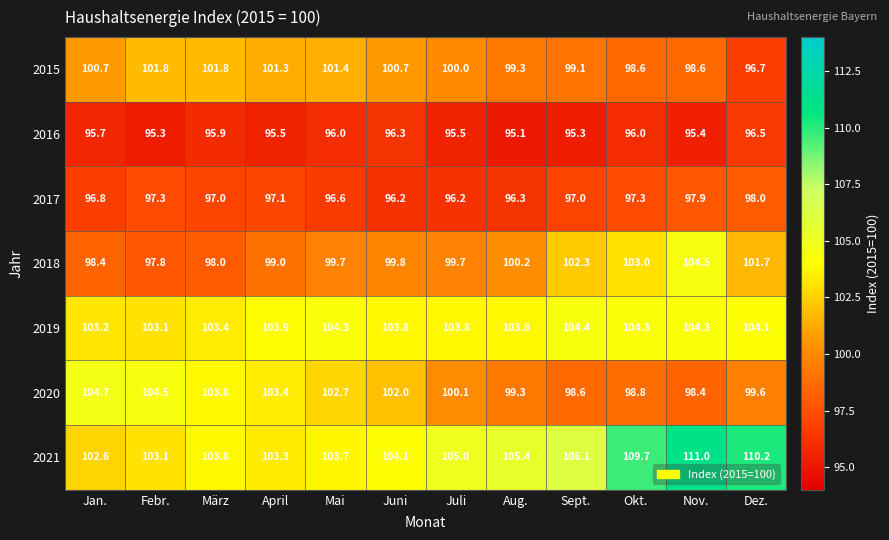

At which label is 2020 closest to 101?

Juli